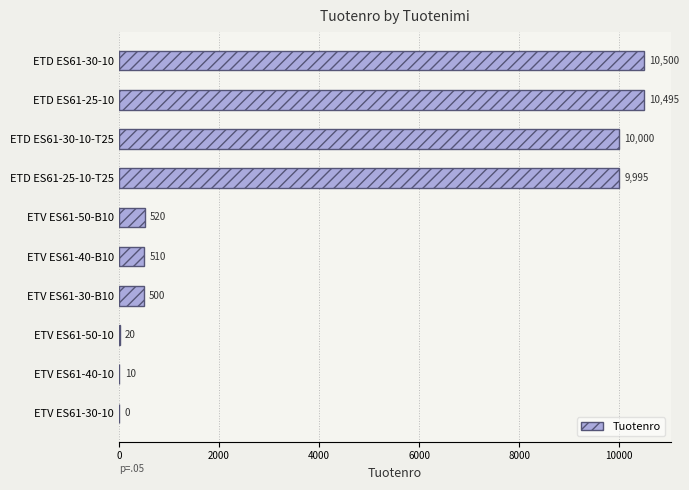

At which label is the value closest to 5250?

ETV ES61-50-B10